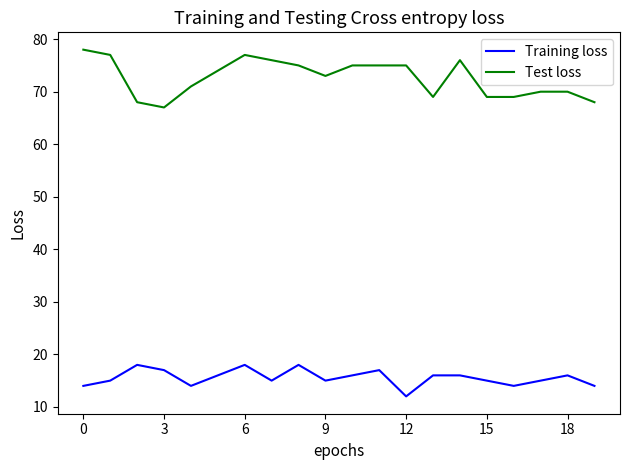

What is the greatest value displayed?

78